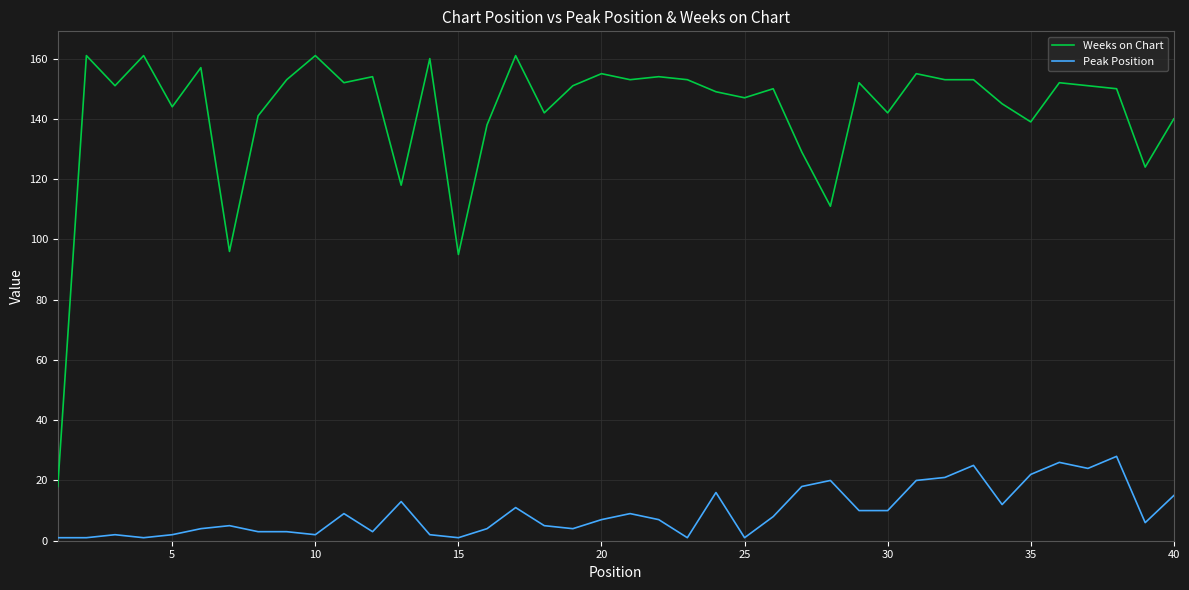

Which series has the largest total across all categories?

Weeks on Chart